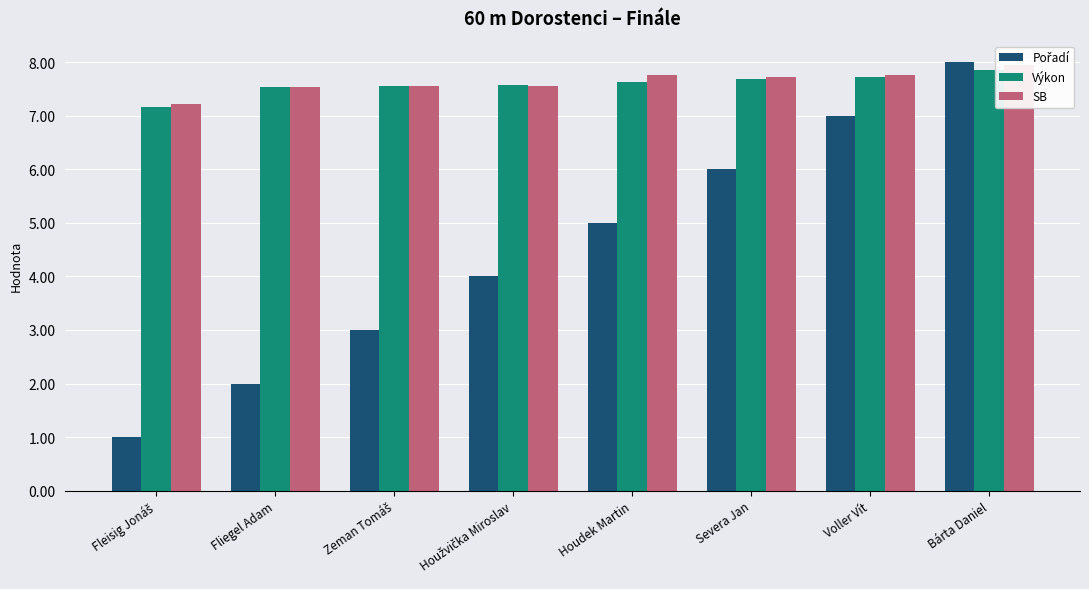

What is the total value across all series at Houžvička Miroslav?

19.1